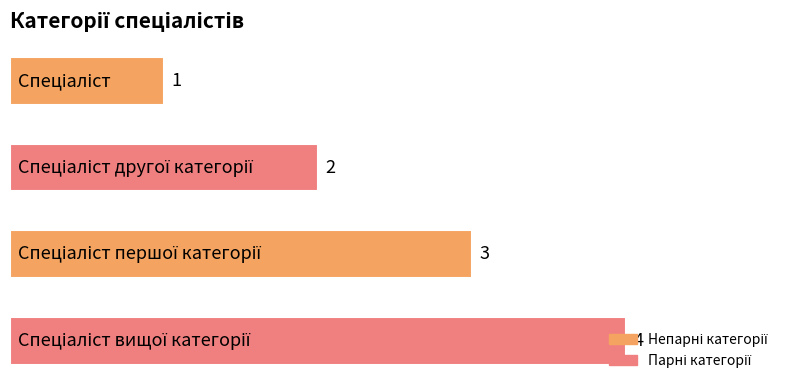

What is the value of the 3rd bar from the top?

3